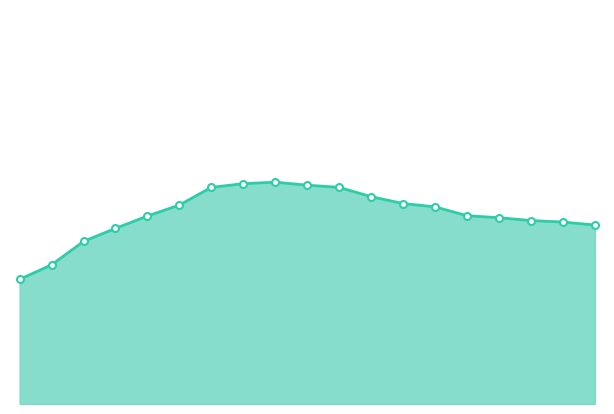

Is it true that pressure_line equals 62159.3 at 13?

False